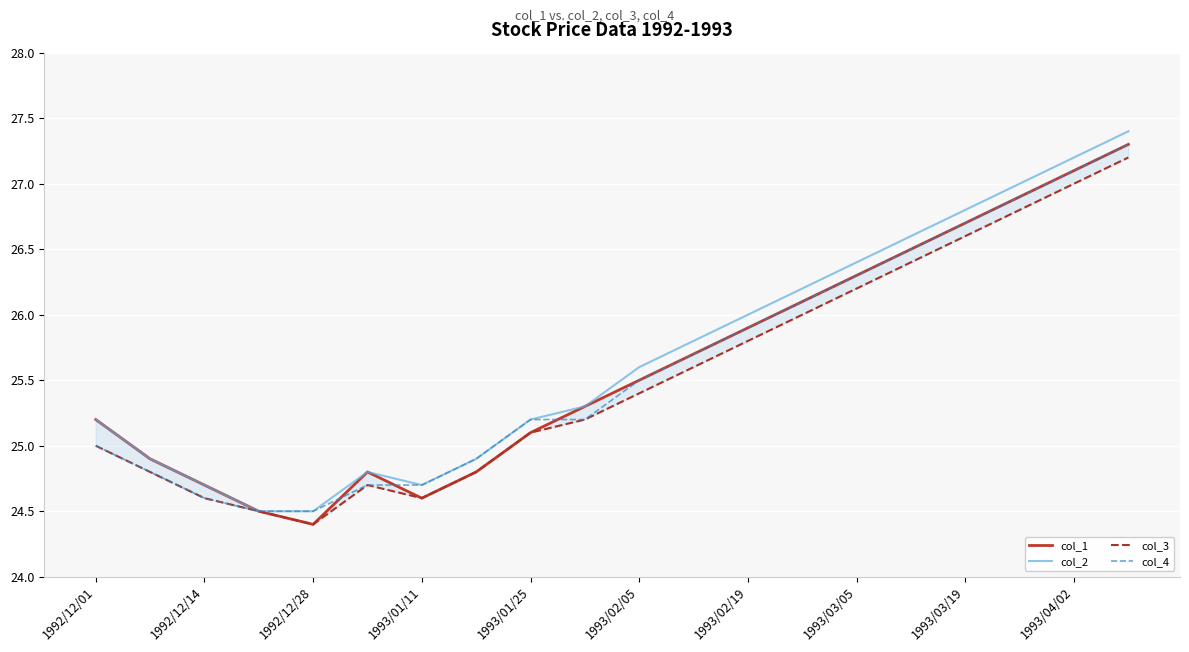

What is the highest value of the col_4 series?

27.3